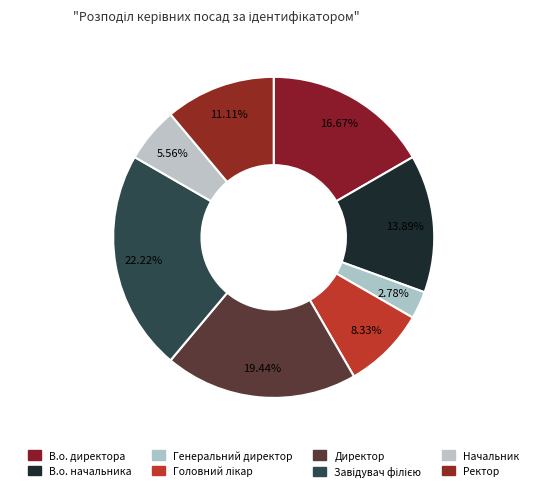

What percentage is the Генеральний директор slice, to the nearest percent?

3%